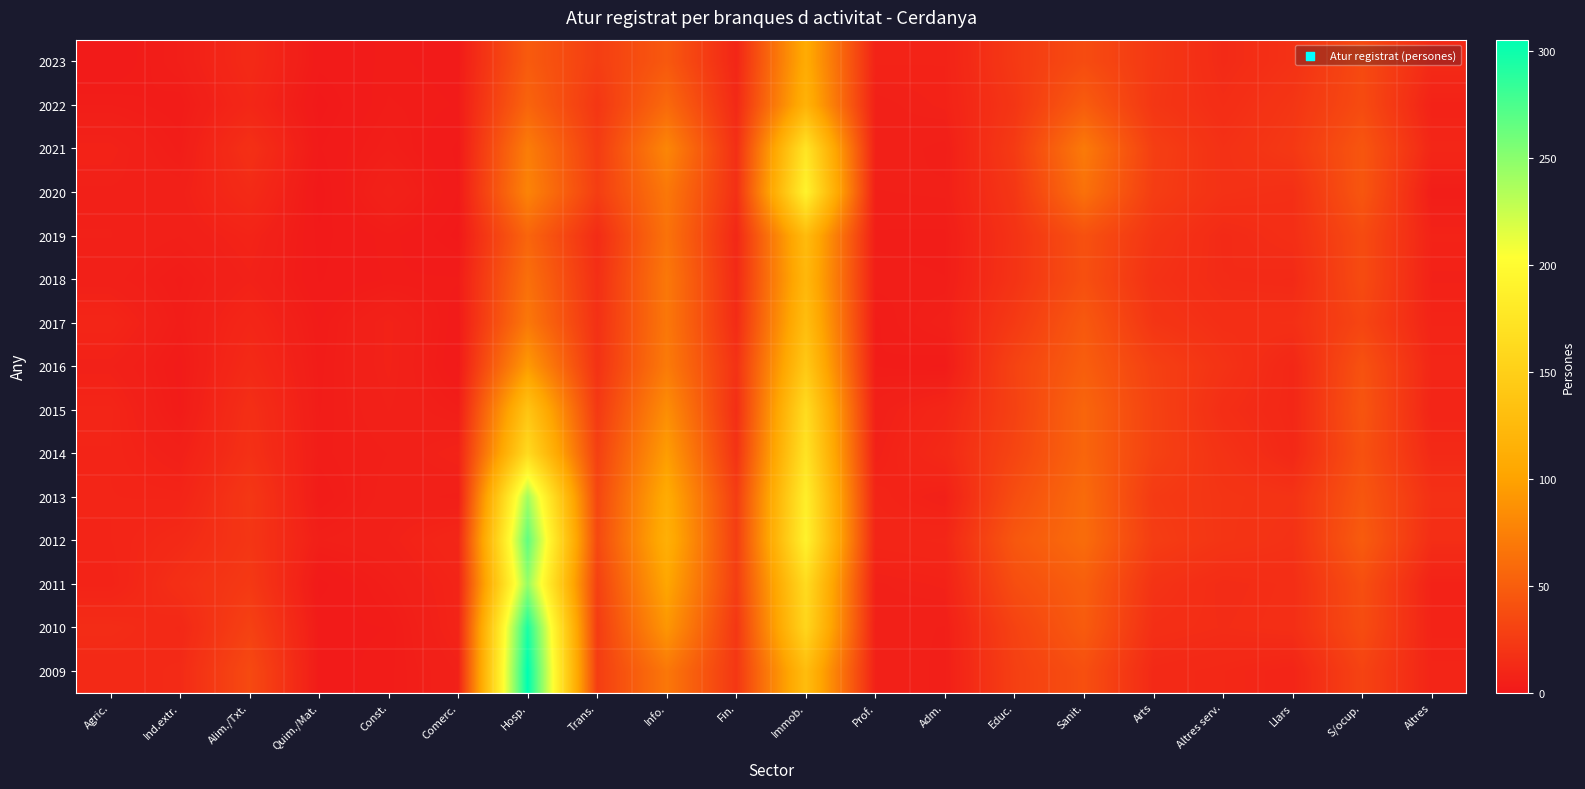

Count the number of data series in this chart.

15